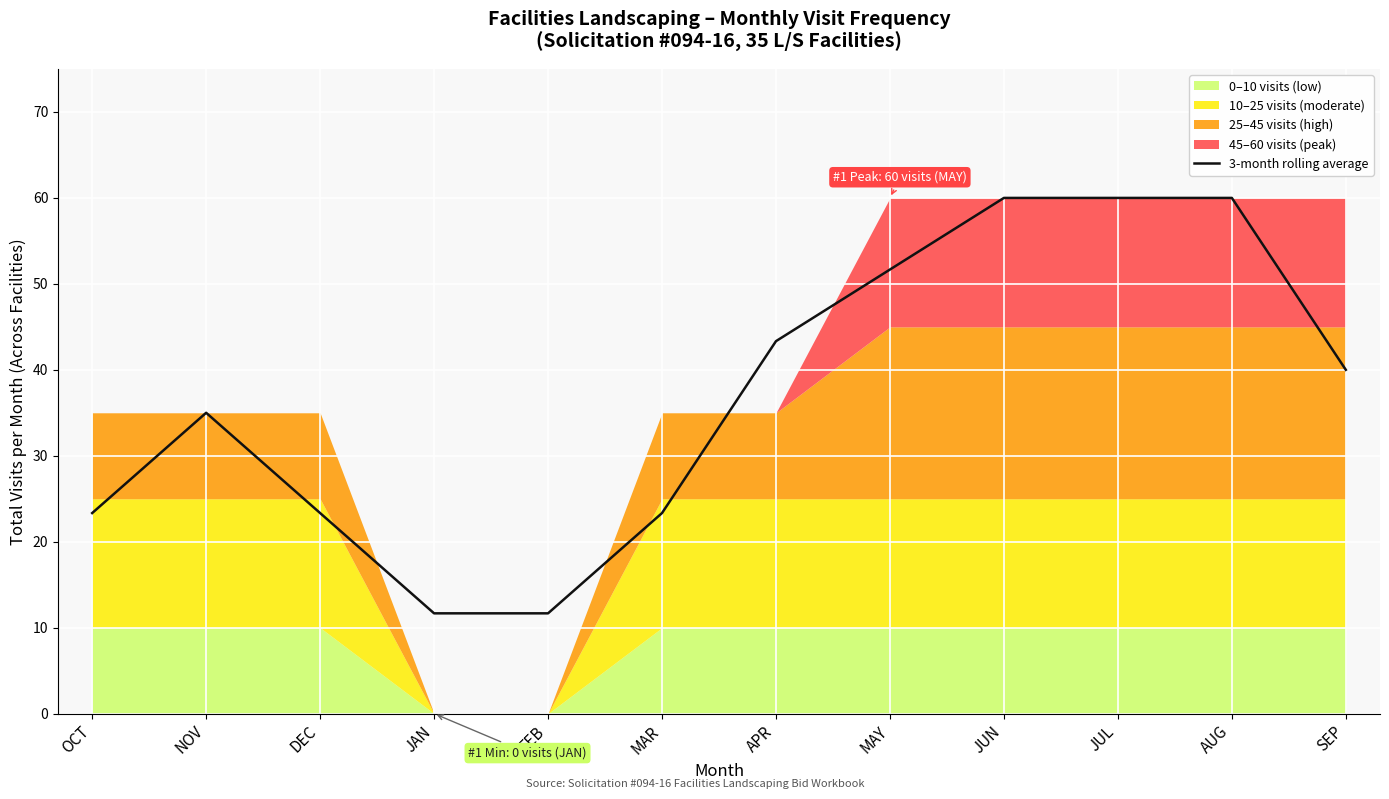

Which label corresponds to the smallest value in the chart?

JAN